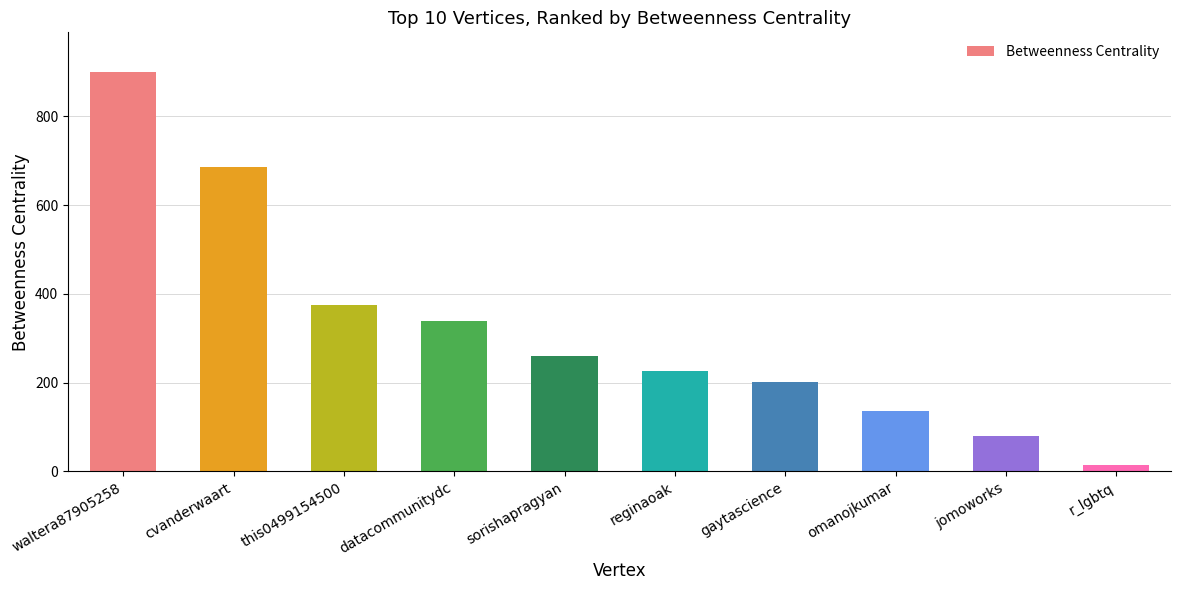

What is the approximate value at omanojkumar?

135.3